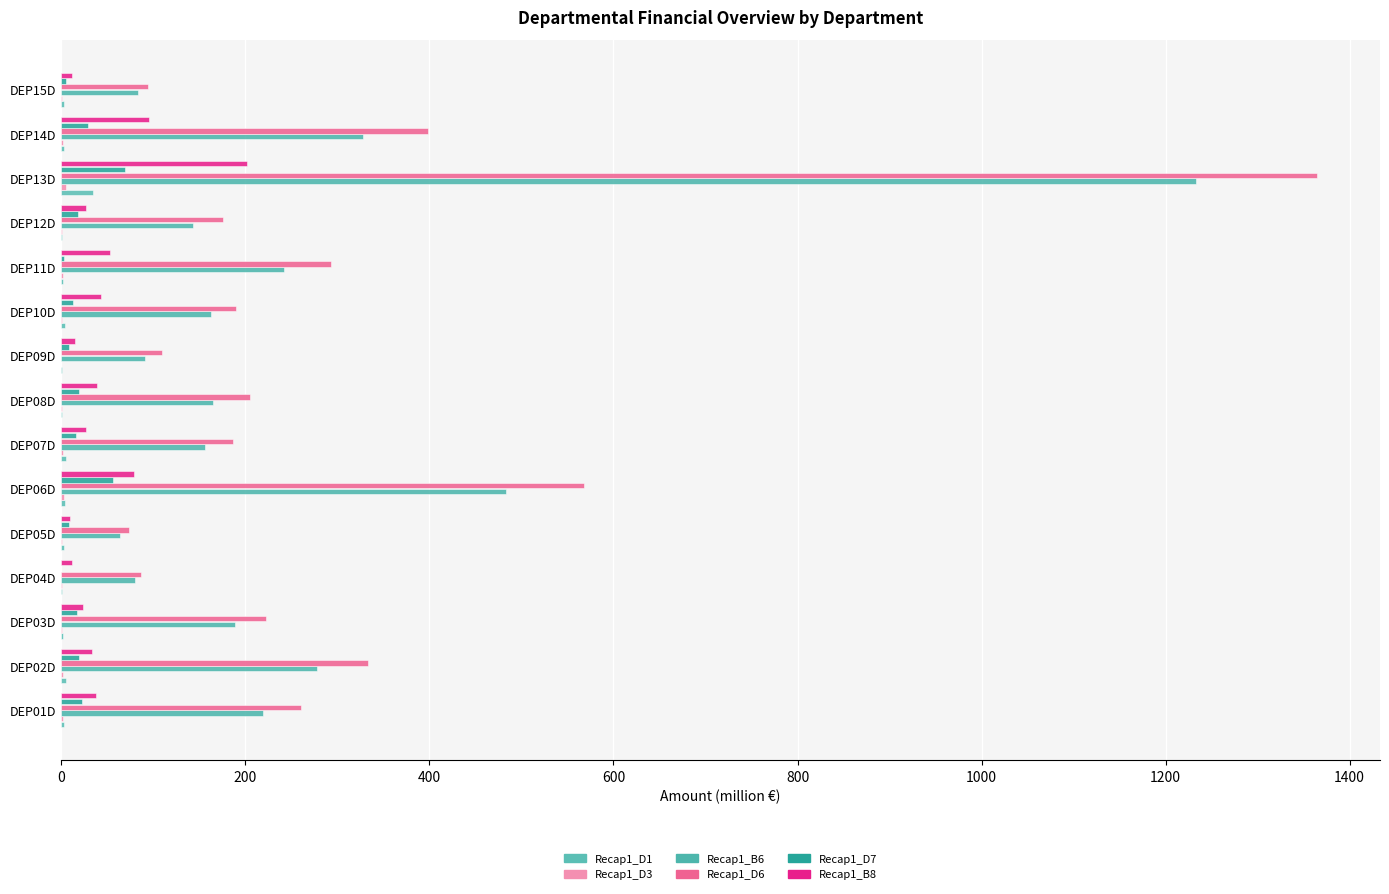

Count the number of data series in this chart.

6